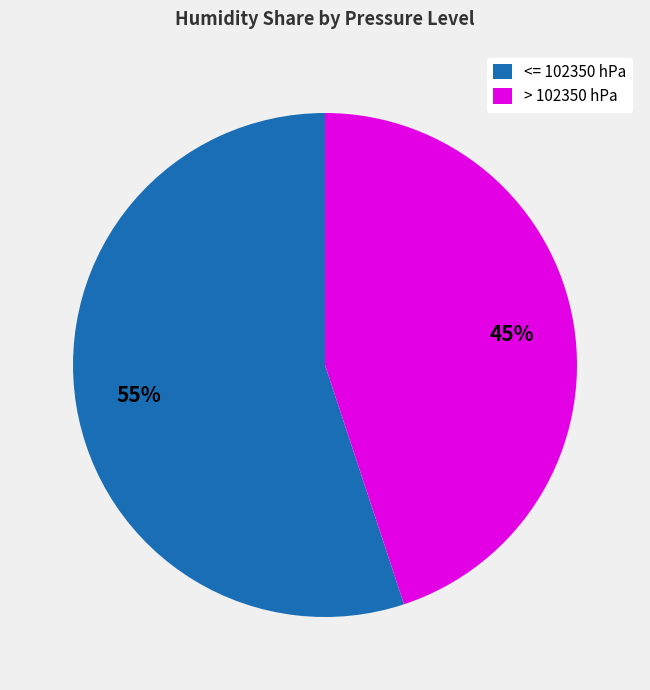

To the nearest percent, what portion does <= 102350 hPa represent?

55%